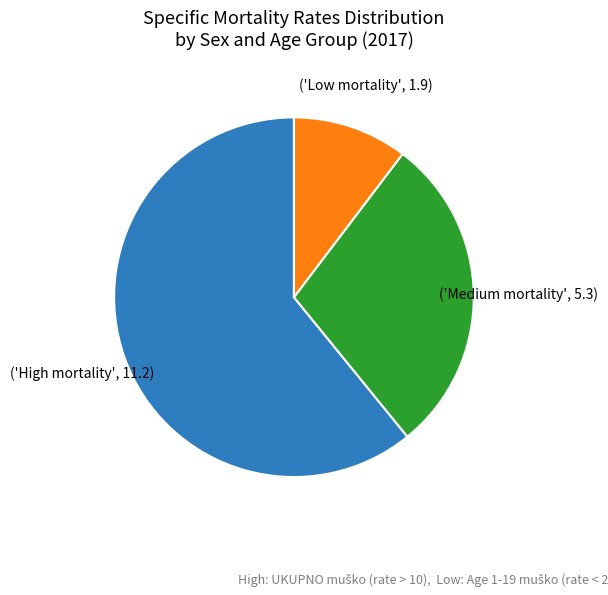

Is there a majority slice in this chart?

Yes